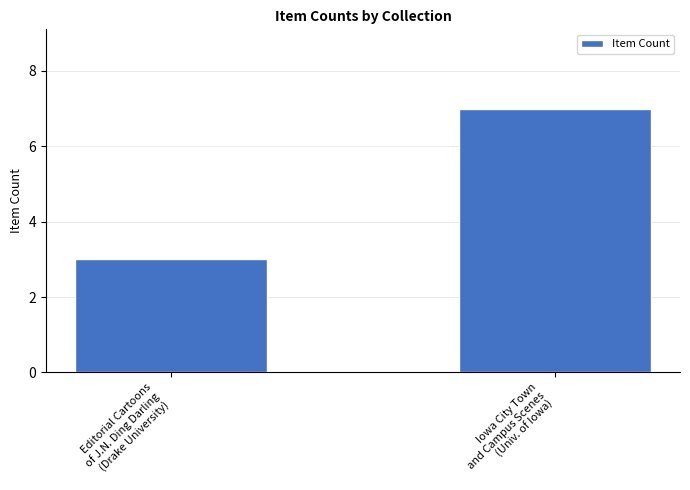

Reading left to right, extract all data points from this chart.

Editorial Cartoons
of J.N. Ding Darling
(Drake University)=3	Iowa City Town
and Campus Scenes
(Univ. of Iowa)=7